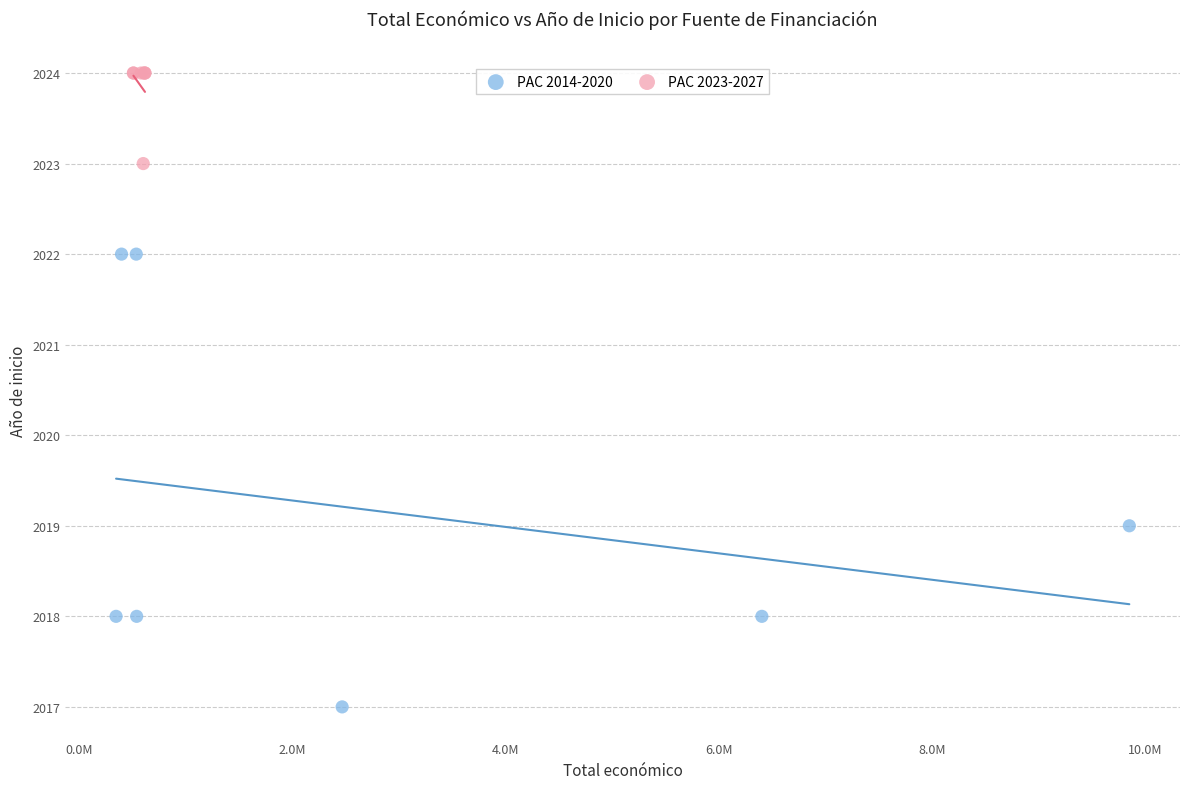

Which series reaches the minimum Y coordinate?

PAC 2014-2020